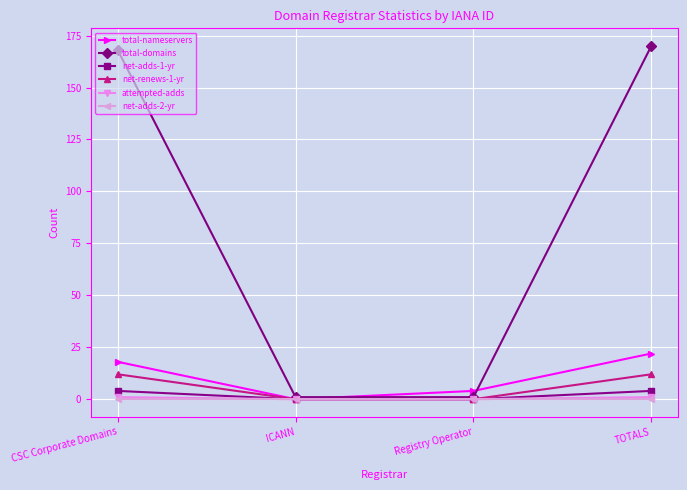

Does the chart display data point markers on the line(s)?

Yes